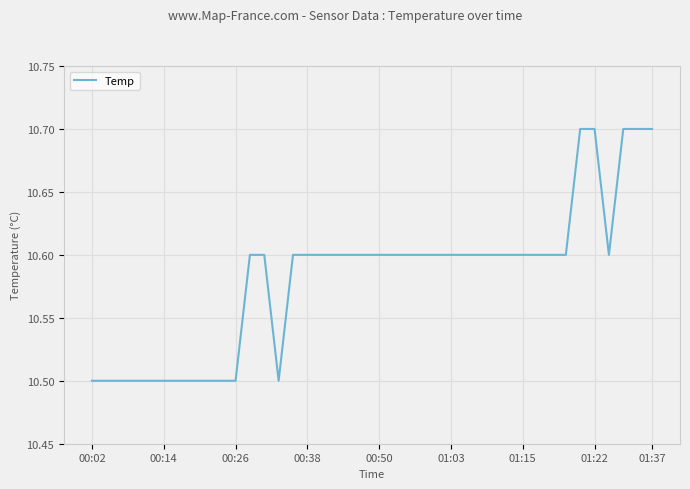

How many lines are shown in the chart?

1